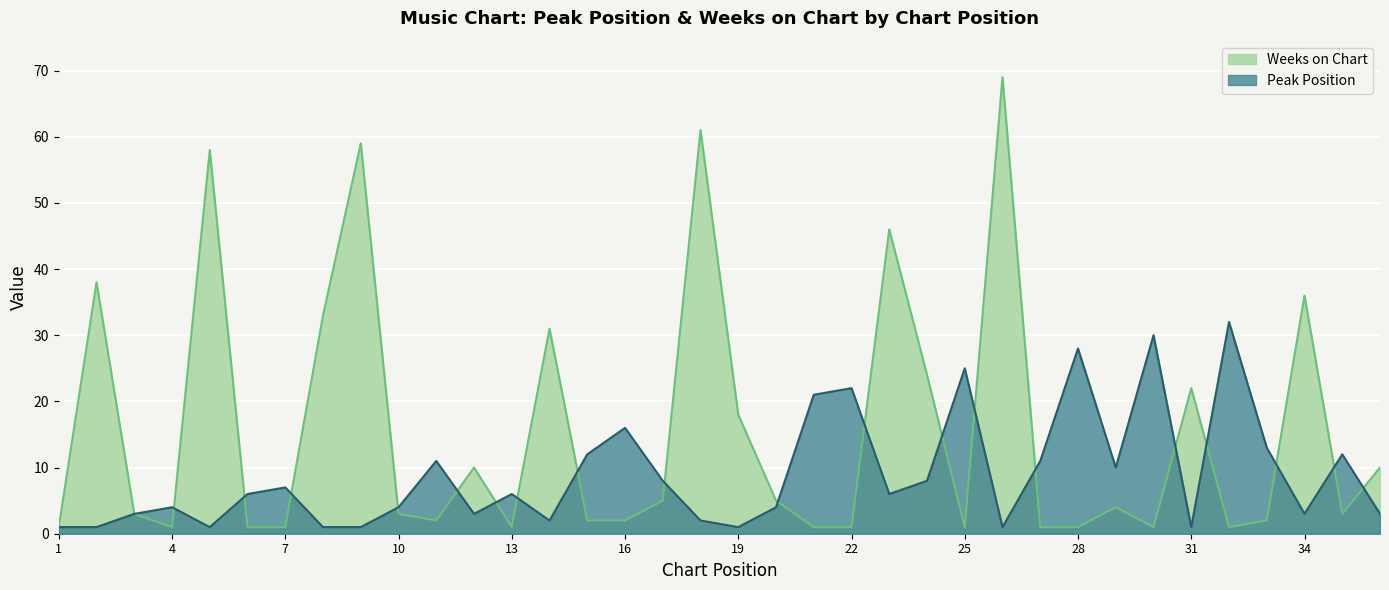

What is the total value across all series at 32?

33